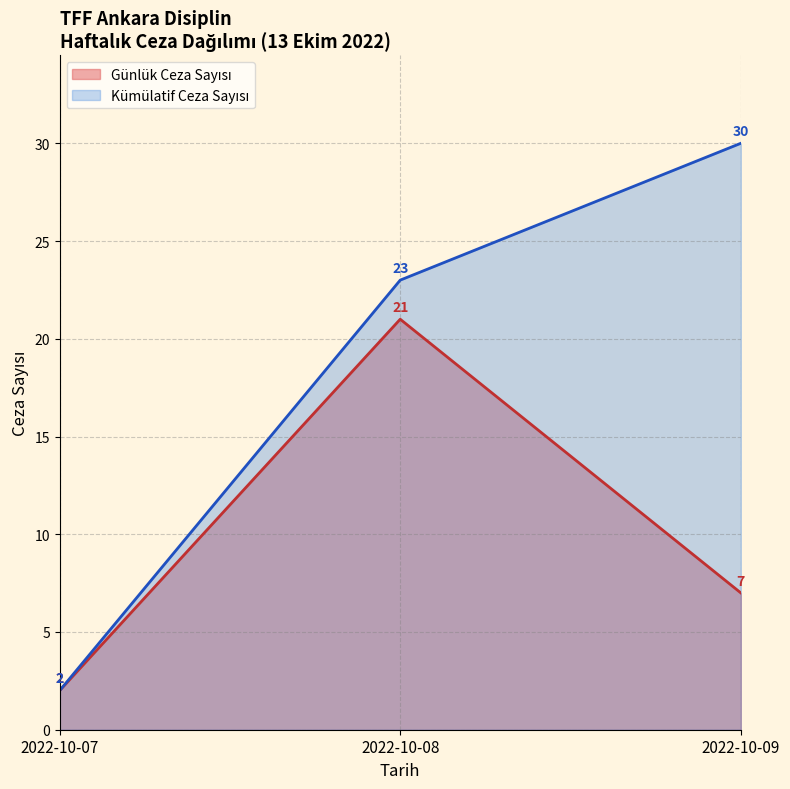

How many lines are shown in the chart?

2